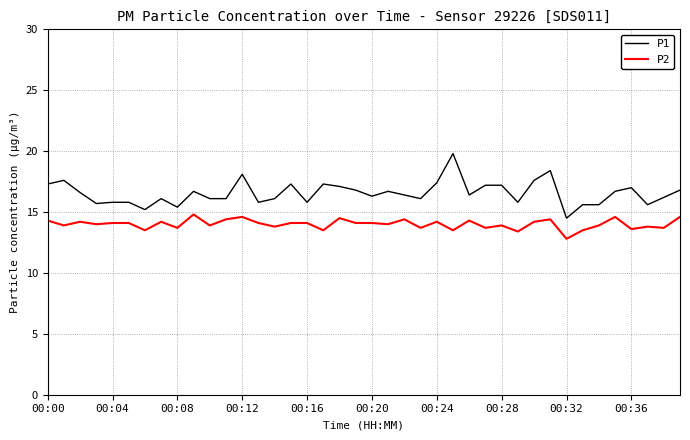

Which series has the widest spread of values?

P1